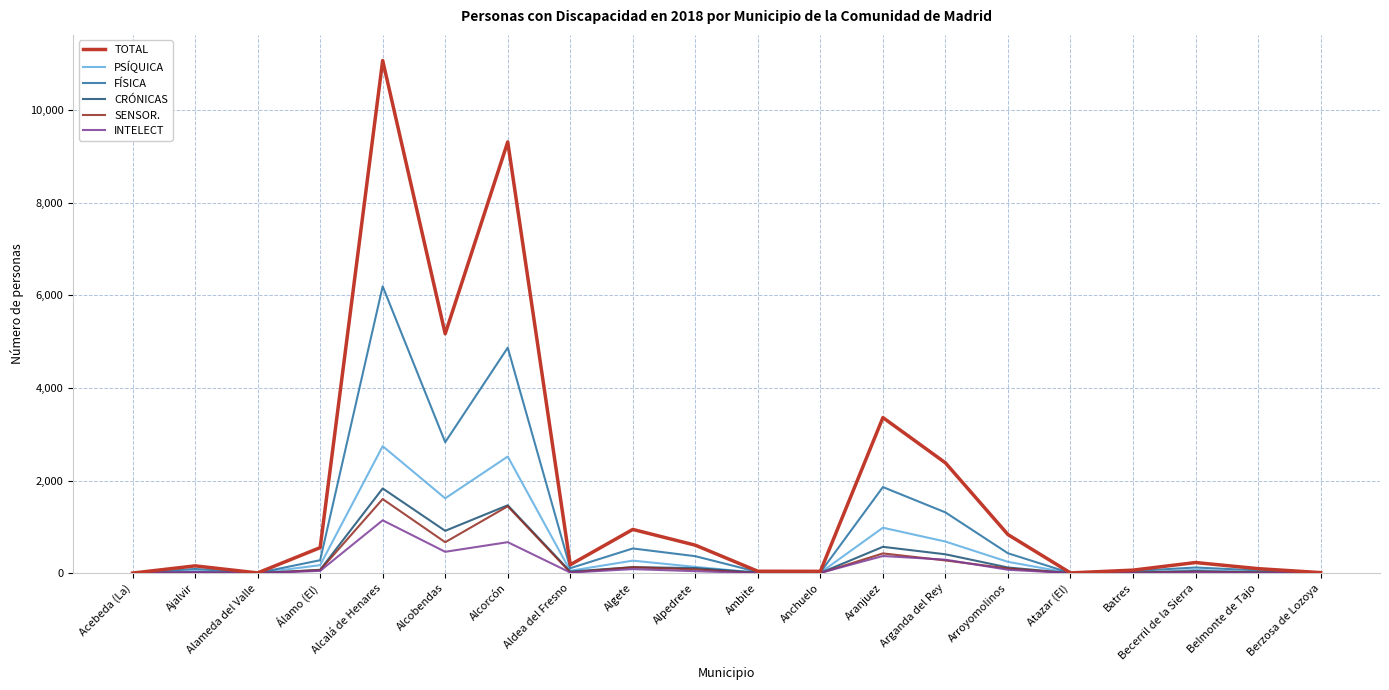

At which label does INTELECT reach its peak?

Alcalá de Henares